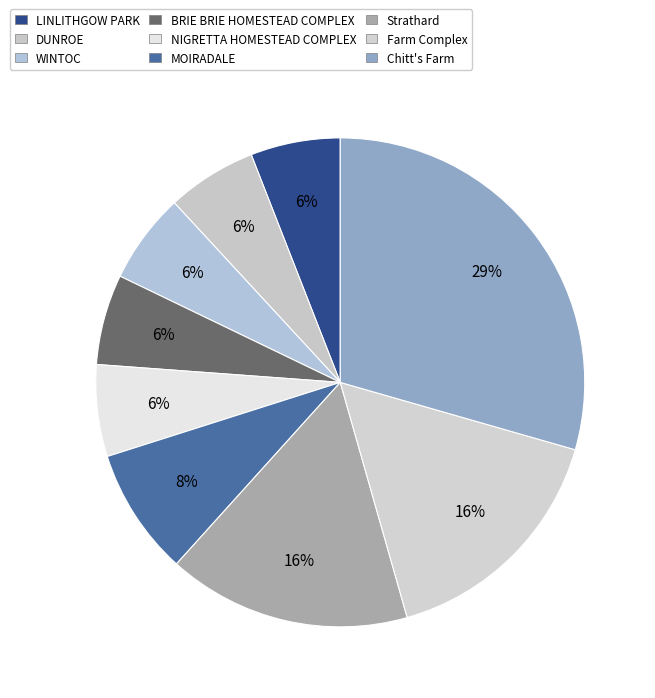

Do Farm Complex and Chitt's Farm together represent more than half of the pie?

No